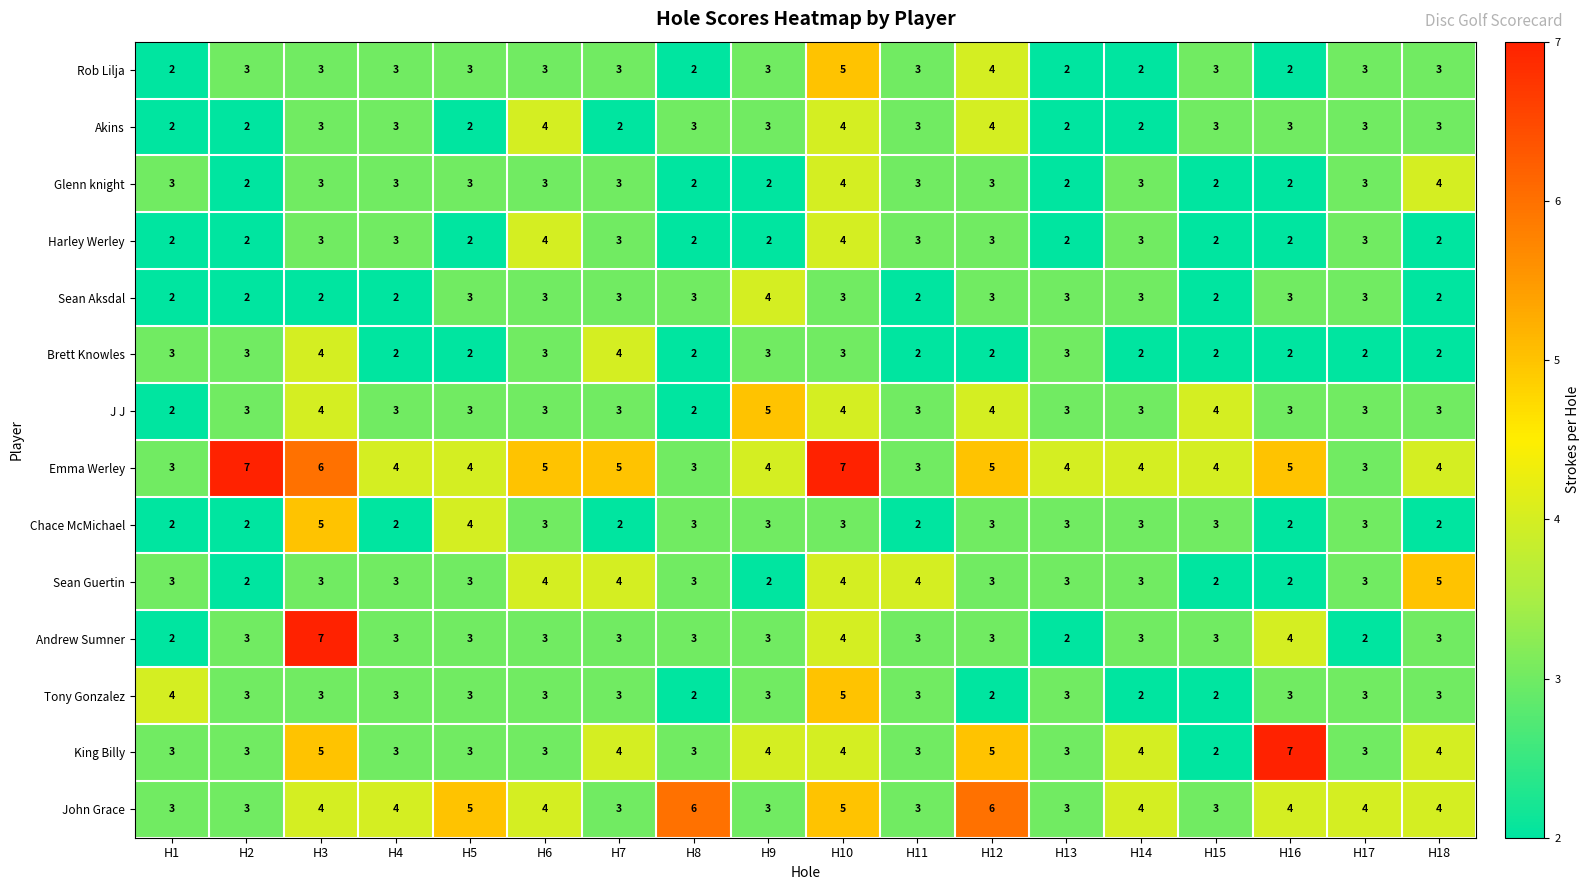

Which series has the largest range (max minus min)?

Andrew Sumner